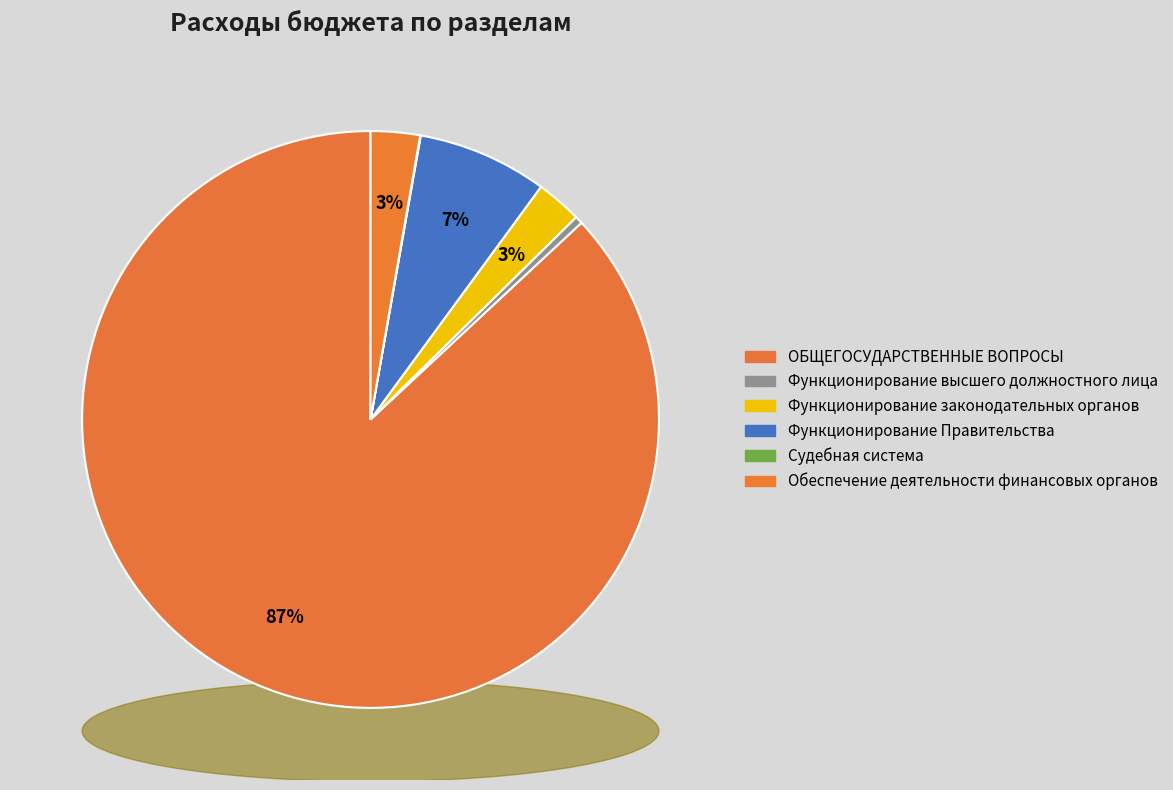

Is there a majority slice in this chart?

Yes